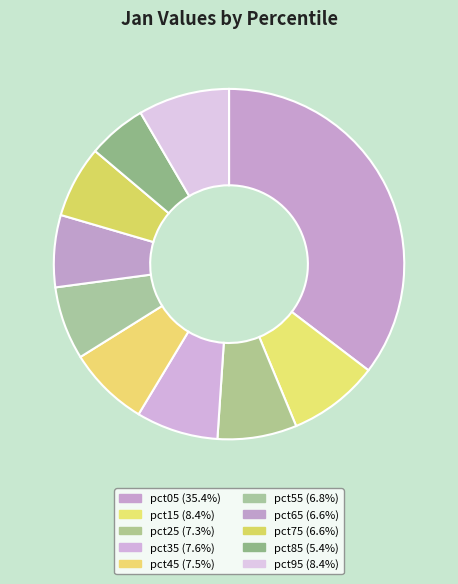

How many segments does this pie chart have?

10